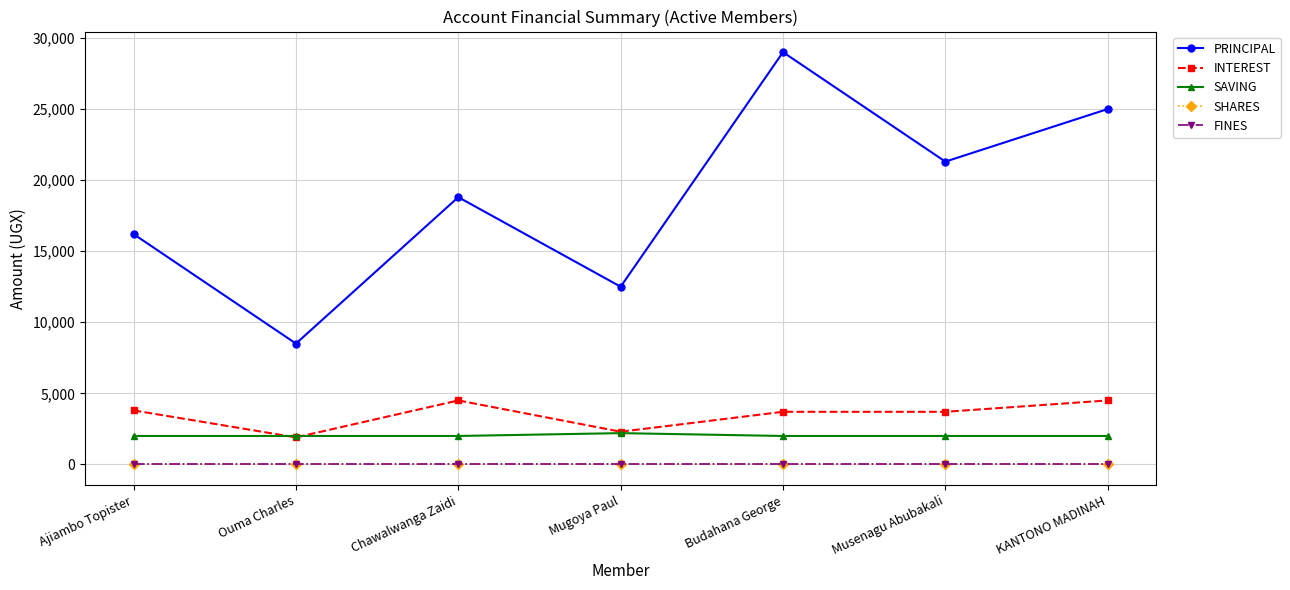

Does the chart have visible grid lines?

Yes